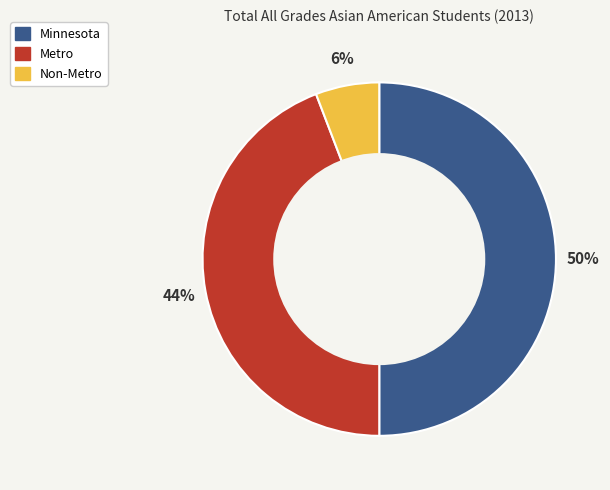

Rank the categories by value from lowest to highest.

Non-Metro, Metro, Minnesota